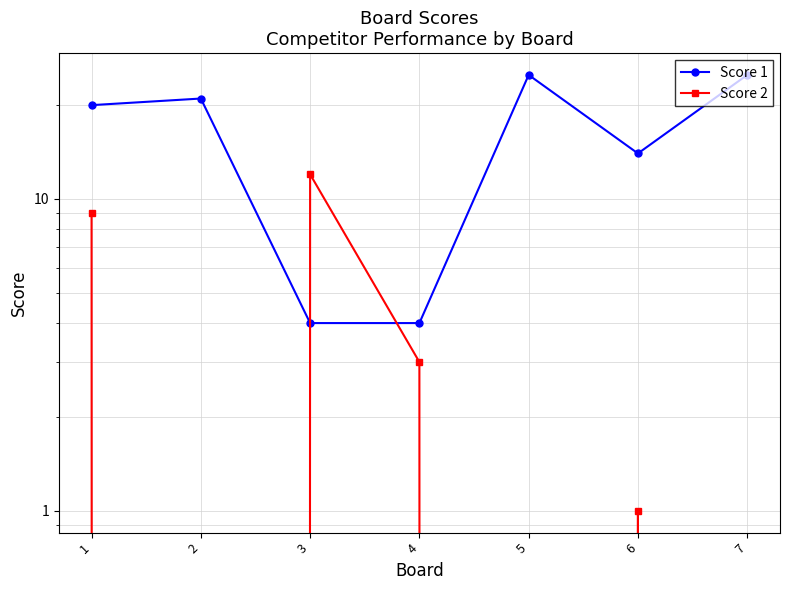

Between 4 and 2, which is larger?

2